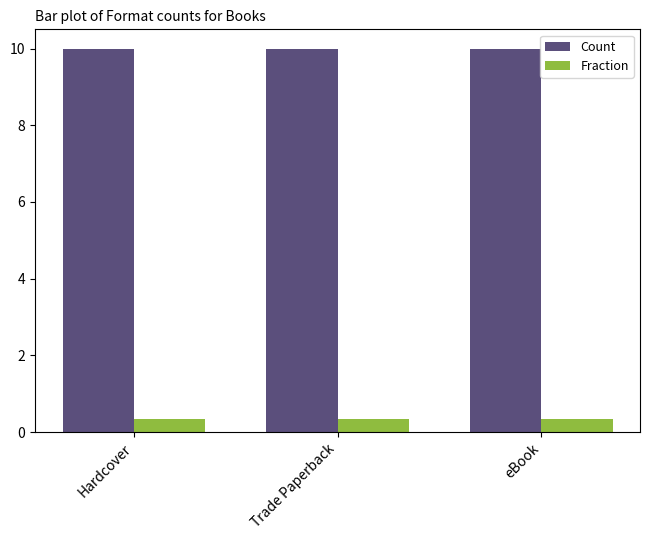

At how many categories does at least one series exceed 7?

3